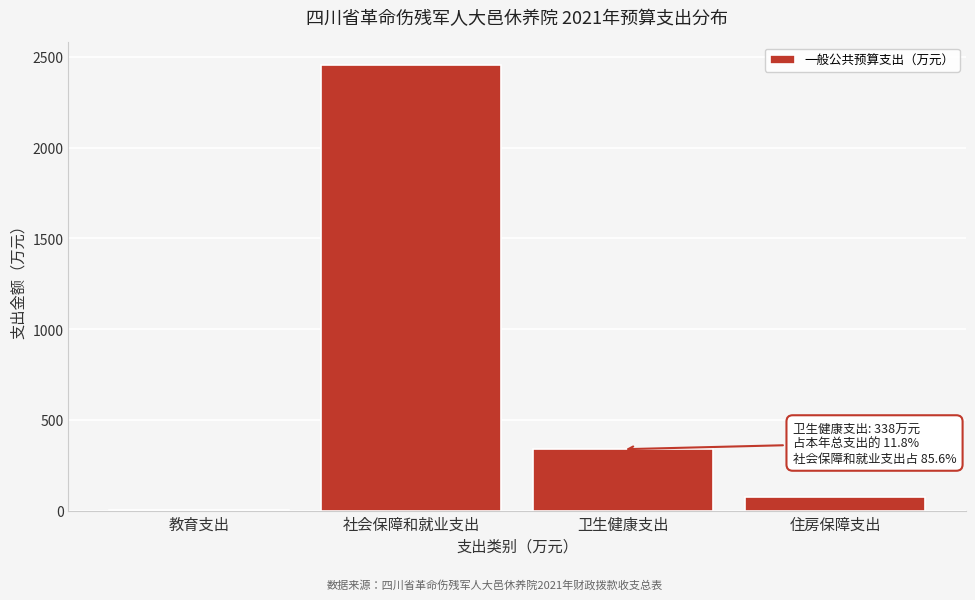

Reading left to right, what are all the values shown in this chart?

教育支出=2.0	社会保障和就业支出=2456.2	卫生健康支出=338.0	住房保障支出=75.0